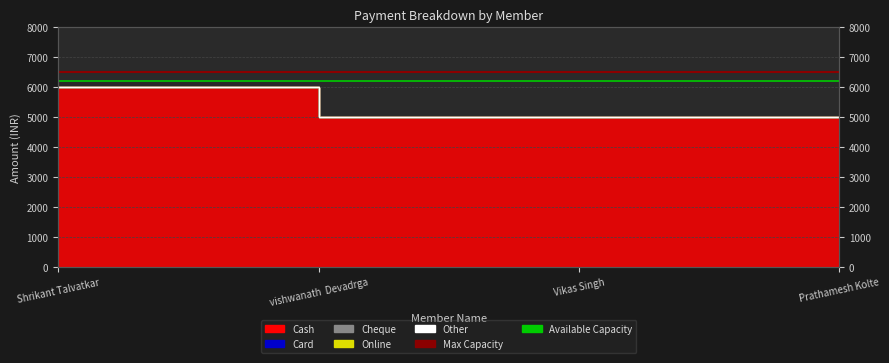

What is the value of the Available Capacity point at the 1st from the left?

6200